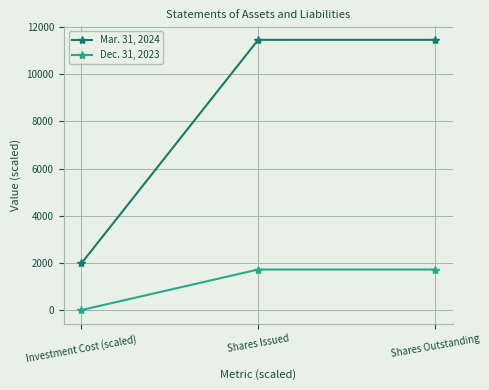

Which series has the largest range (max minus min)?

Mar. 31, 2024